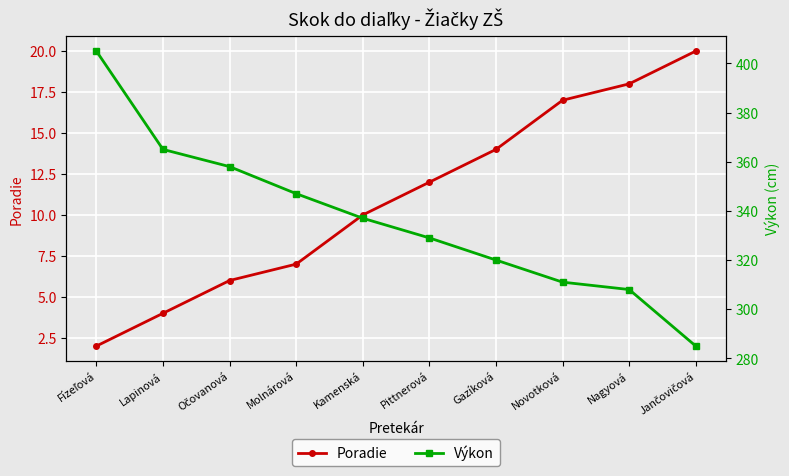

True or false: Poradie and Výkon cross at least once.

False